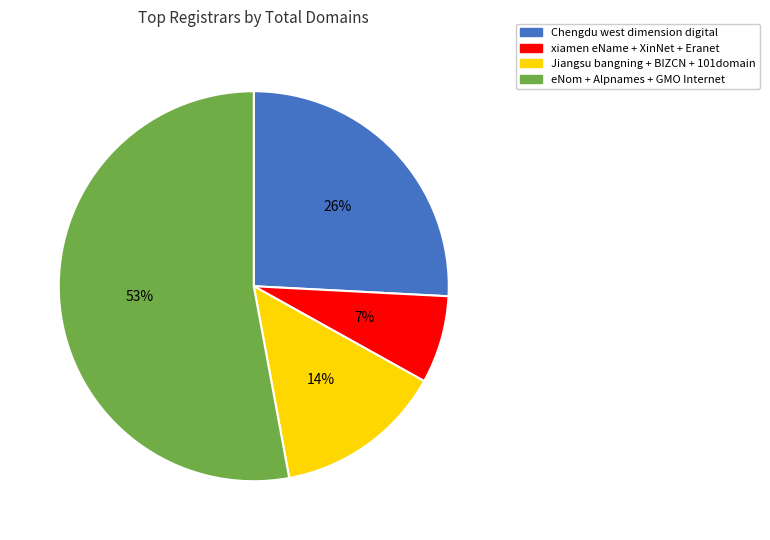

Which category has the smallest portion of the pie?

xiamen eName + XinNet + Eranet